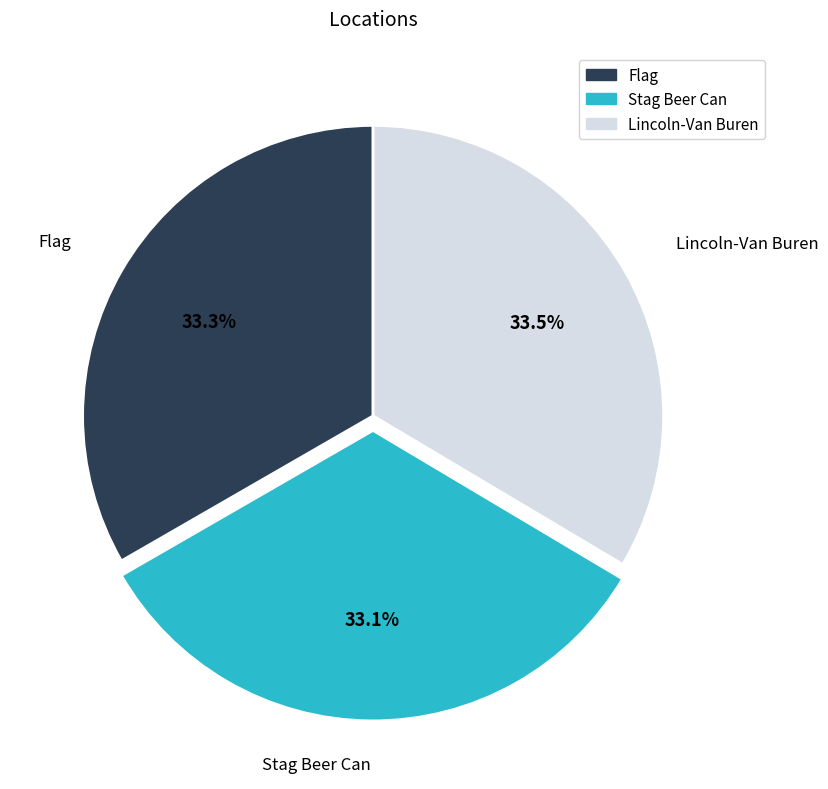

What is the ratio of the value at Stag Beer Can to the value at Lincoln-Van Buren?

1.0